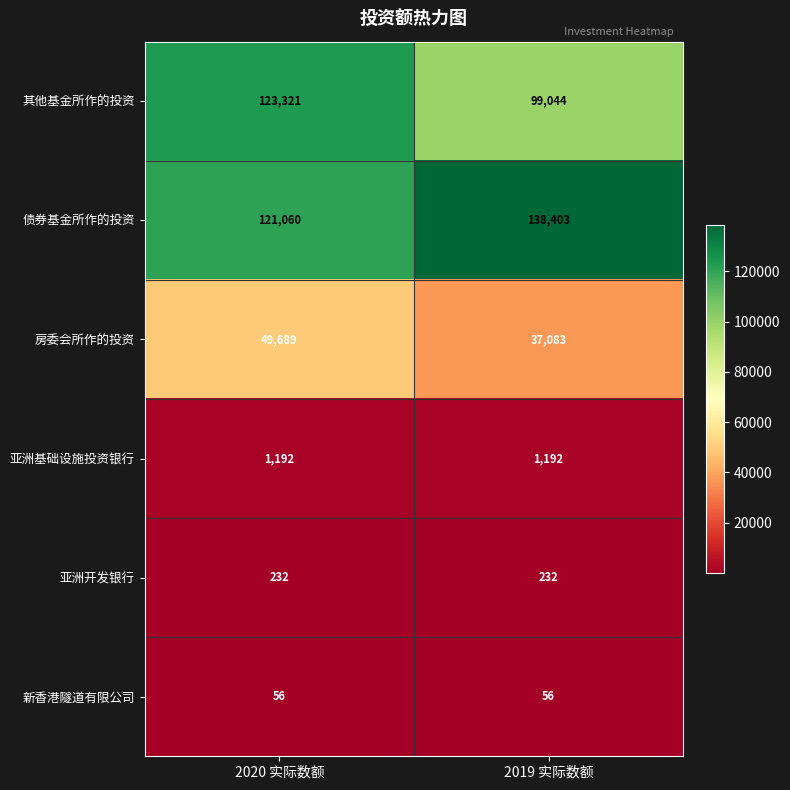

What is the spread (max minus min) of values at 2020 实际数额?

123265